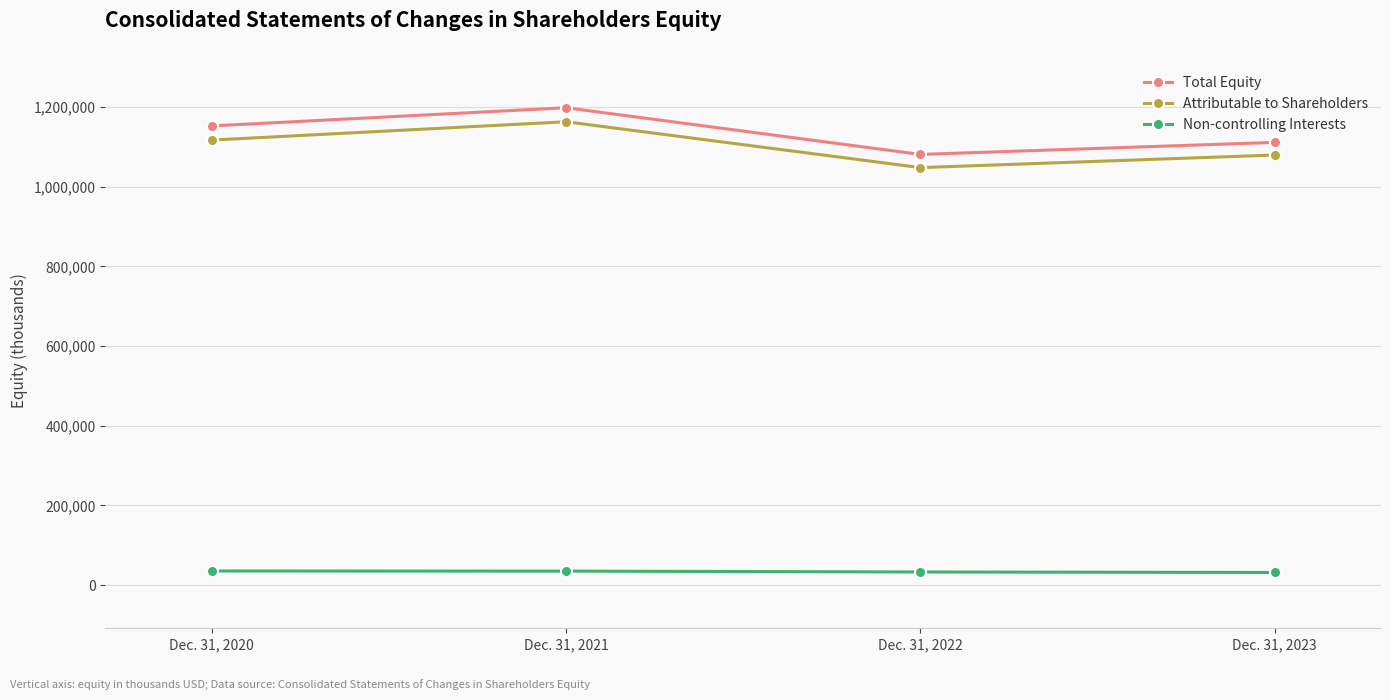

Is it true that Attributable to Shareholders equals 1079605 at Dec. 31, 2023?

True